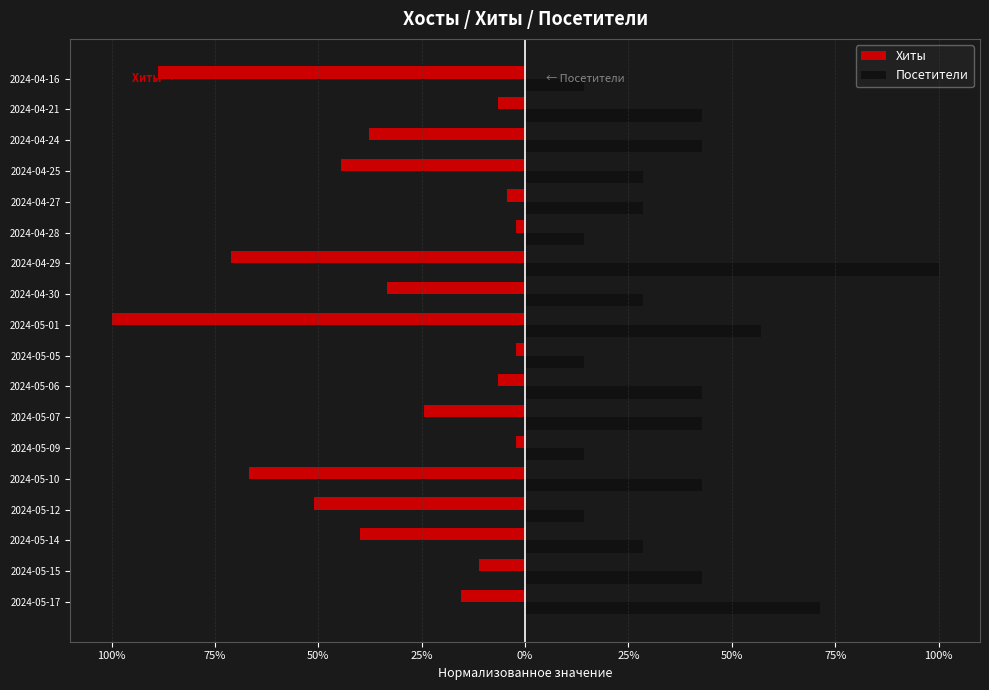

What is the minimum value for Хиты?

-1.0